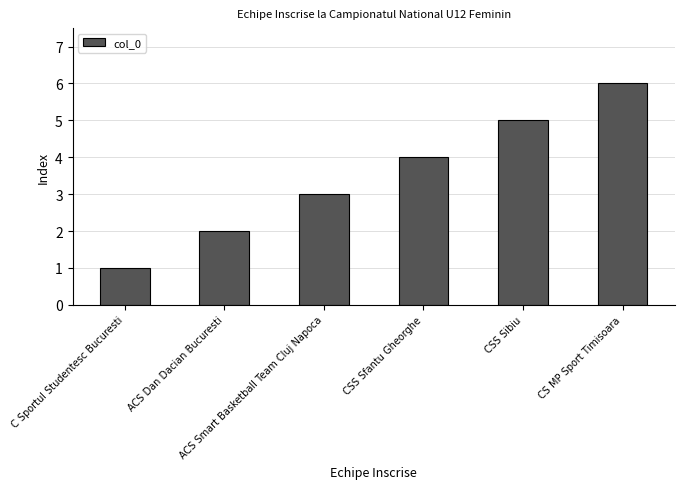

Count the number of categories in the chart.

6